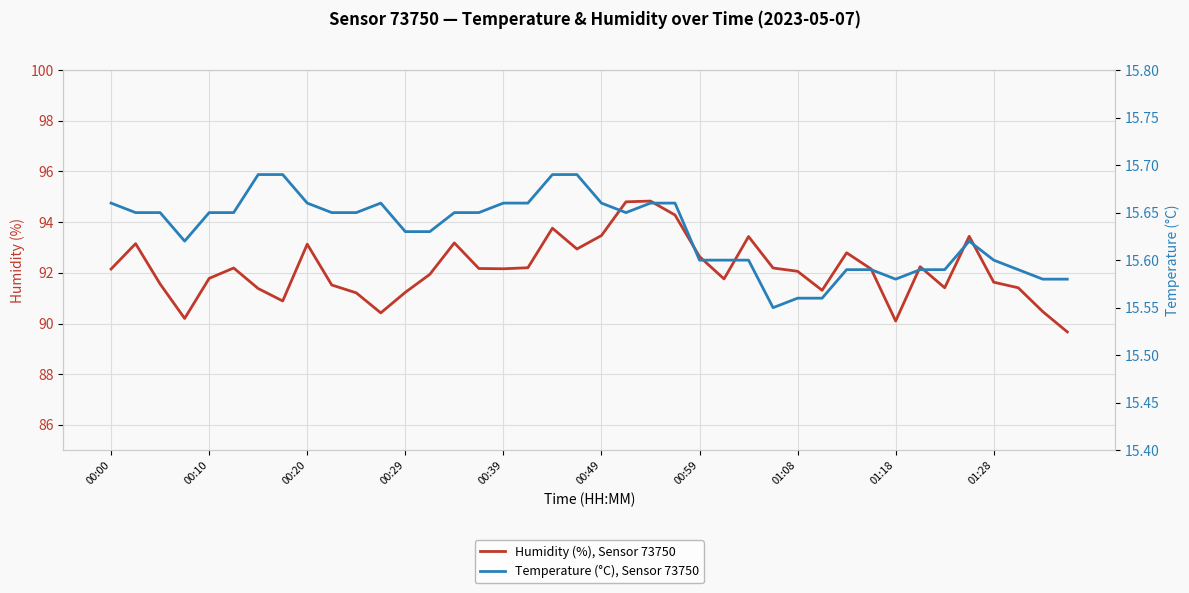

The value of Humidity (%), Sensor 73750 at 00:00 is 92.2. True or false?

True